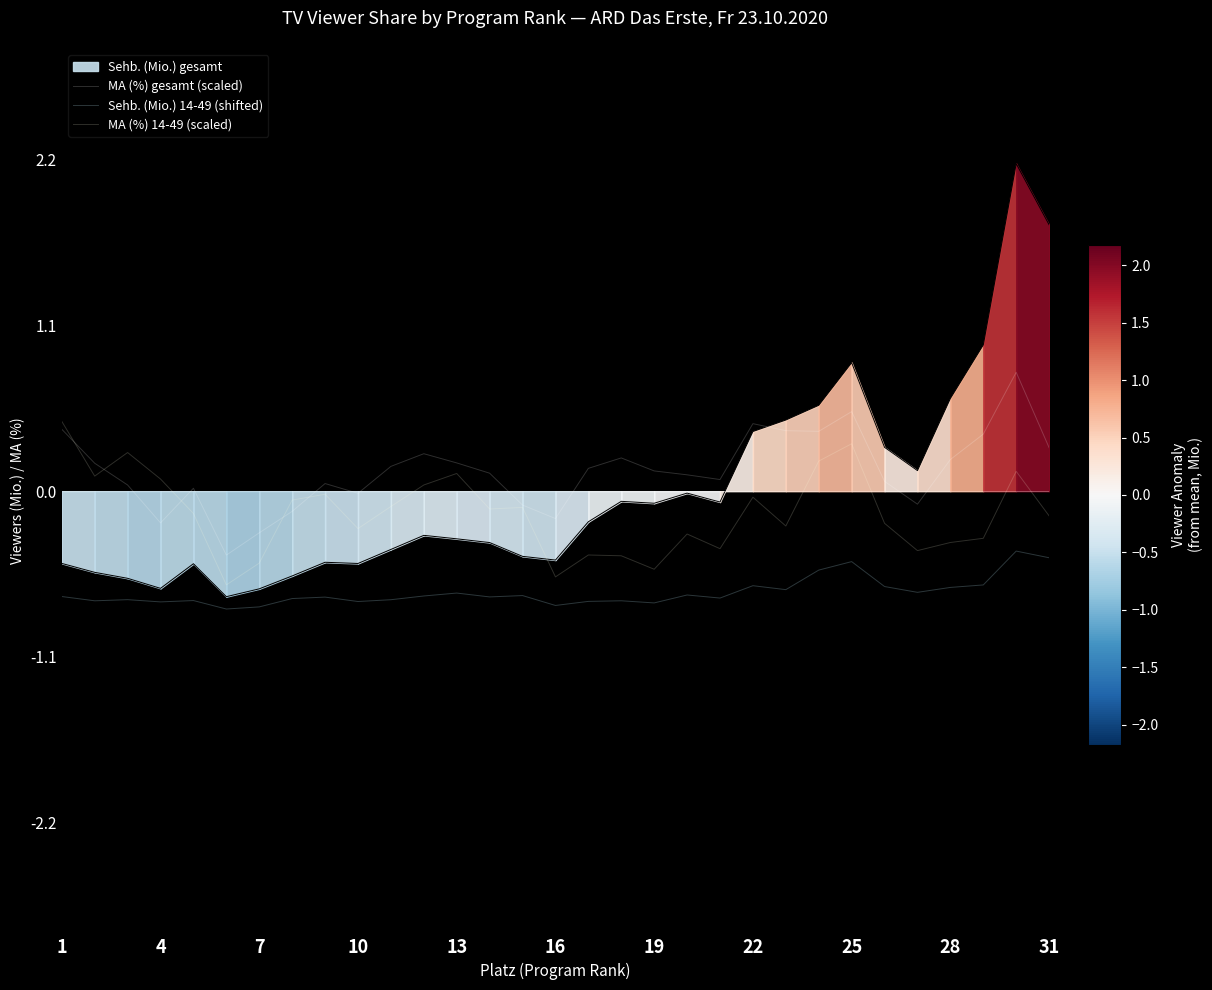

What is the value of the MA (%) 14-49 (scaled) point at the 18th from the left?

-0.4